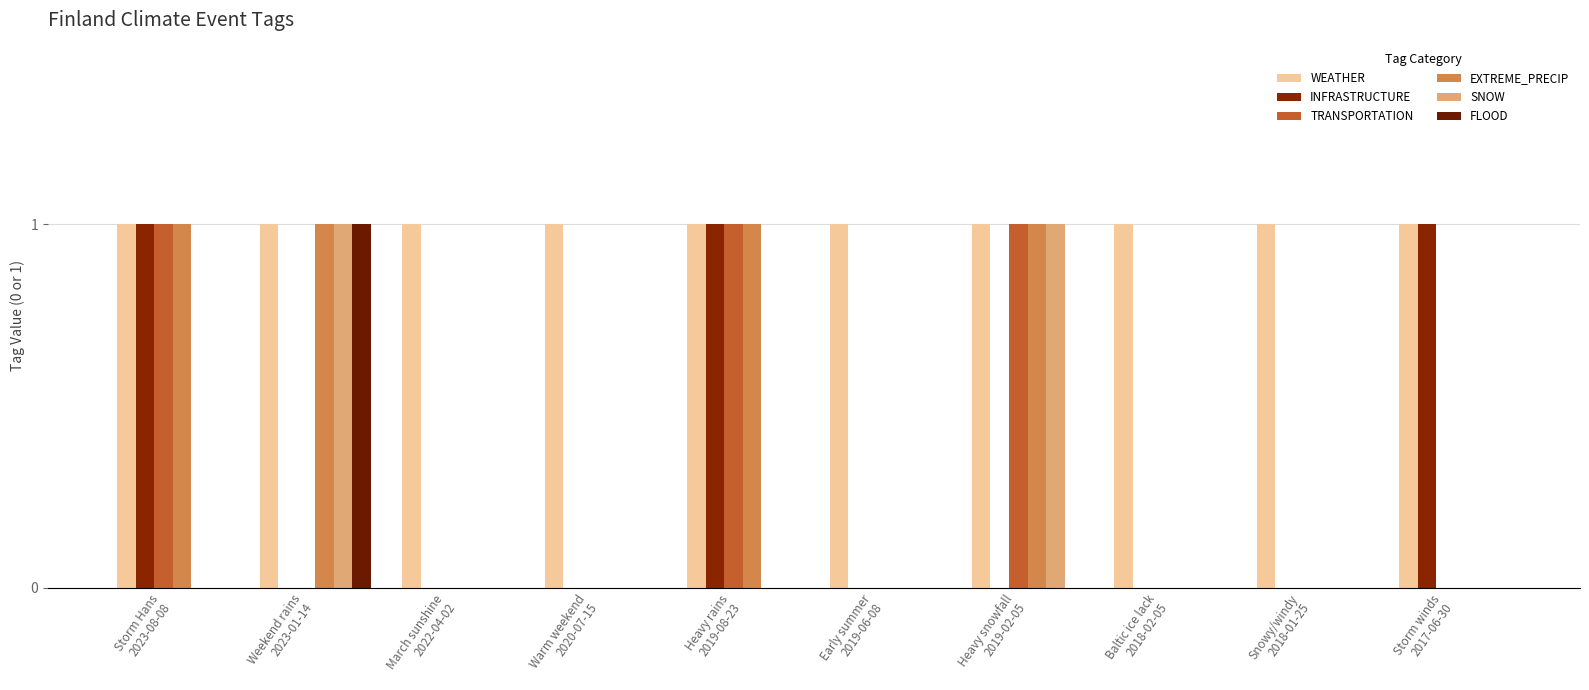

Is the value of SNOW at Storm winds
2017-06-30 greater than the value of EXTREME_PRECIP at Warm weekend
2020-07-15?

No